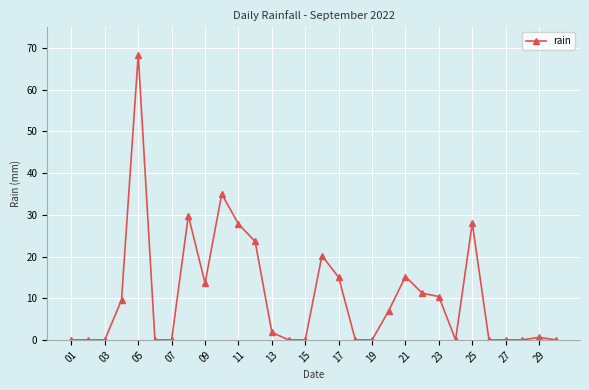

True or false: there are more than 0 points higher than both neighbors.

True